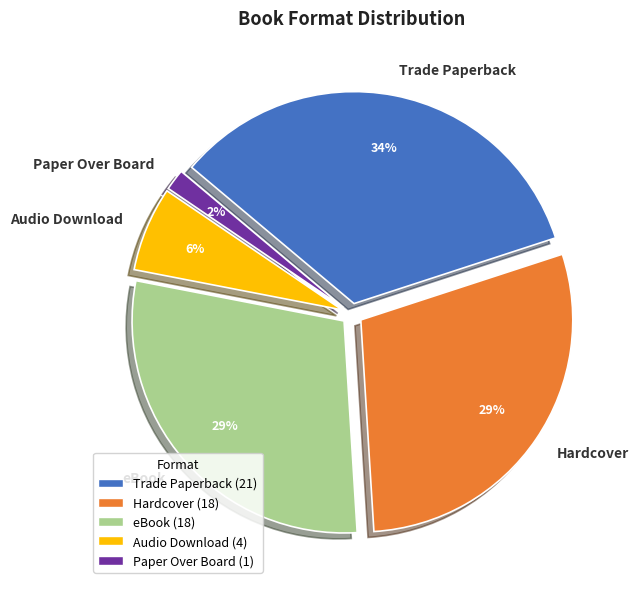

Does any single category account for the majority?

No